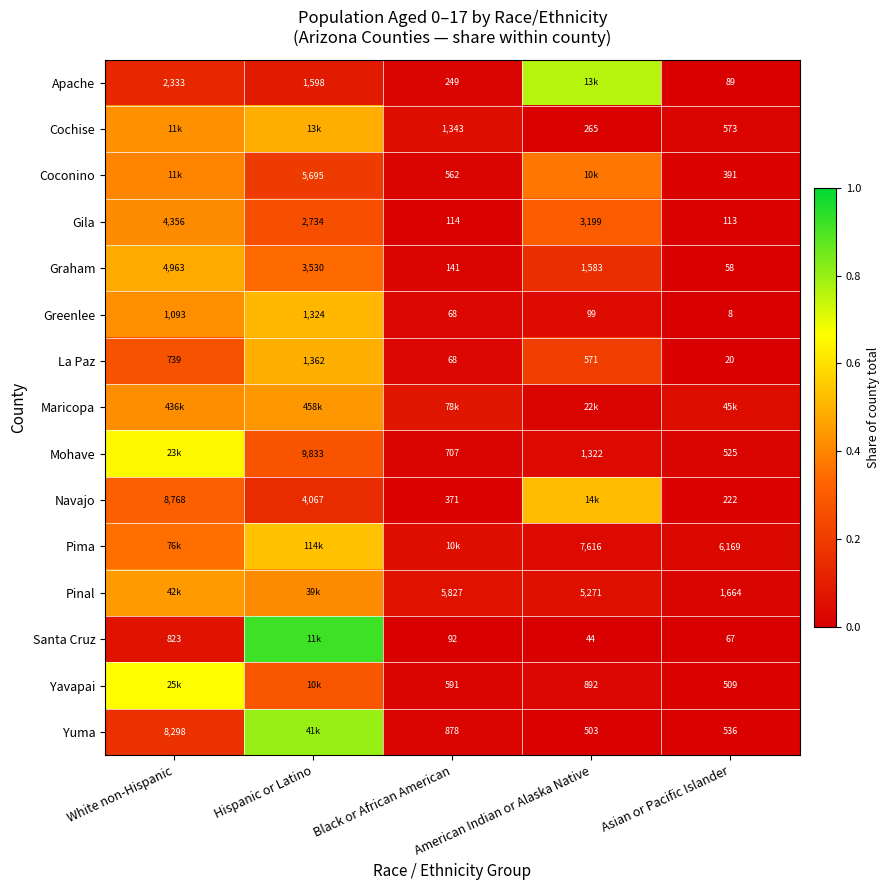

Where is Graham nearest to the value 2510?

American Indian or Alaska Native